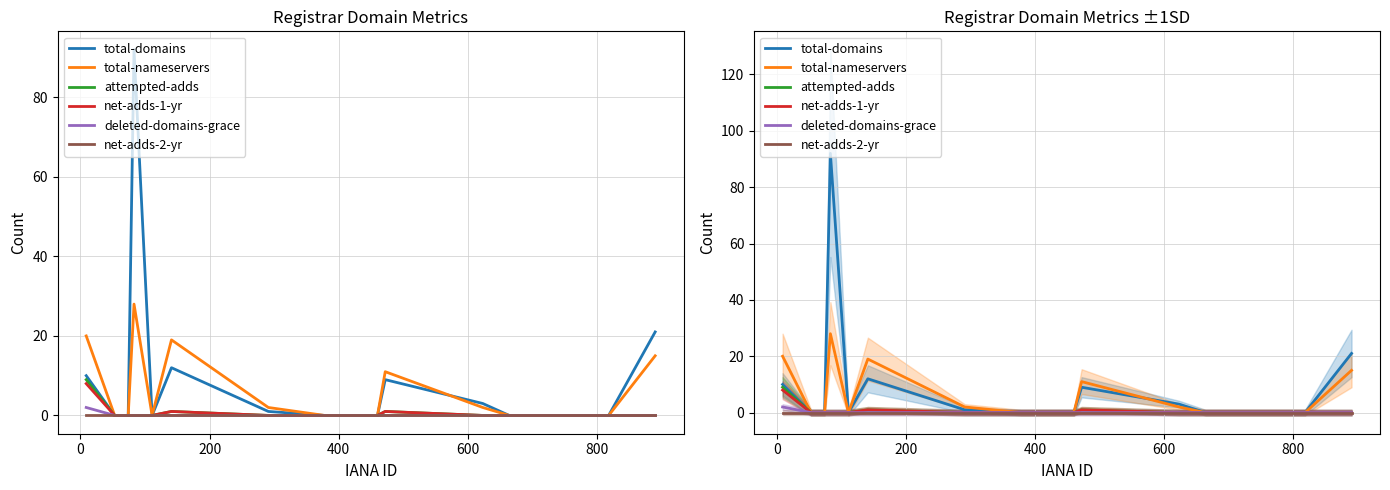

Is the value of net-adds-2-yr at 11 greater than the value of total-nameservers at 800?

No